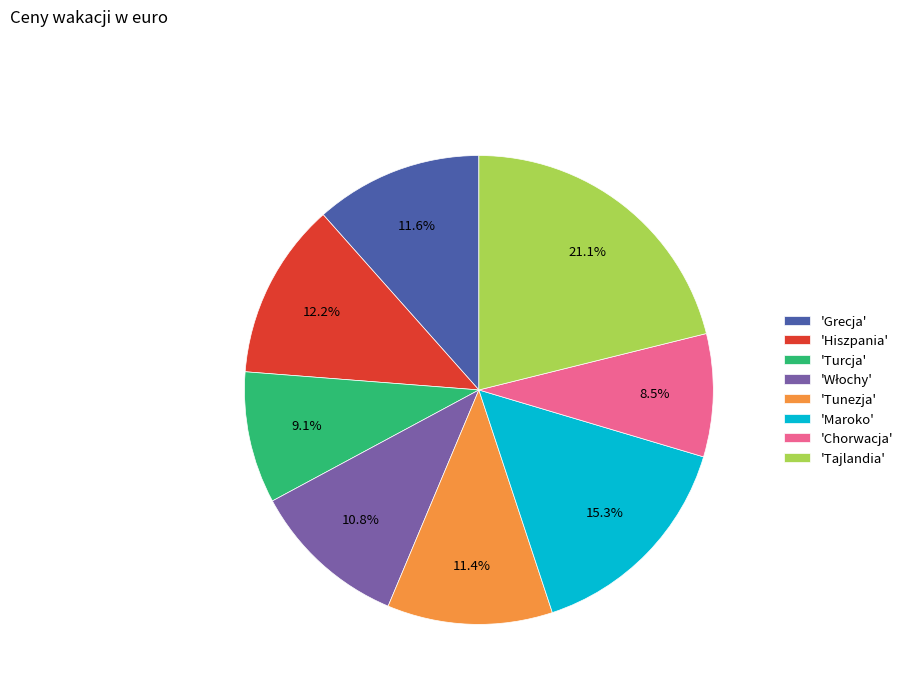

What is the smallest slice in the pie chart?

'Chorwacja'